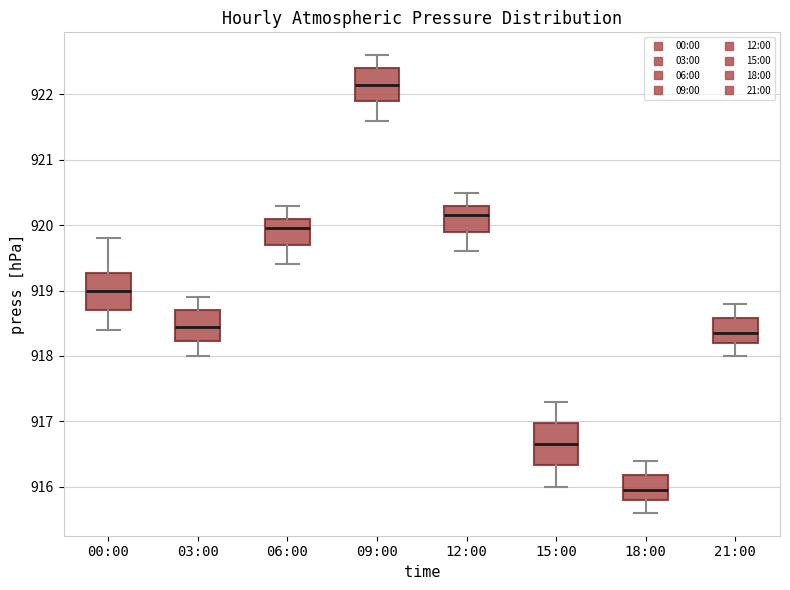

Reading left to right, read every box against the y-axis: the position of its median line, the range the box covers, and the ends of its whiskers. The values are not printed on the chart, so give them approximately, as read against the axis.

00:00: median 919.0, box 918.7 to 919.3, whiskers 918.4 to 919.8
03:00: median 918.5, box 918.2 to 918.7, whiskers 918.0 to 918.9
06:00: median 920.0, box 919.7 to 920.1, whiskers 919.4 to 920.3
09:00: median 922.2, box 921.9 to 922.4, whiskers 921.6 to 922.6
12:00: median 920.2, box 919.9 to 920.3, whiskers 919.6 to 920.5
15:00: median 916.7, box 916.3 to 917.0, whiskers 916.0 to 917.3
18:00: median 916.0, box 915.8 to 916.2, whiskers 915.6 to 916.4
21:00: median 918.4, box 918.2 to 918.6, whiskers 918.0 to 918.8